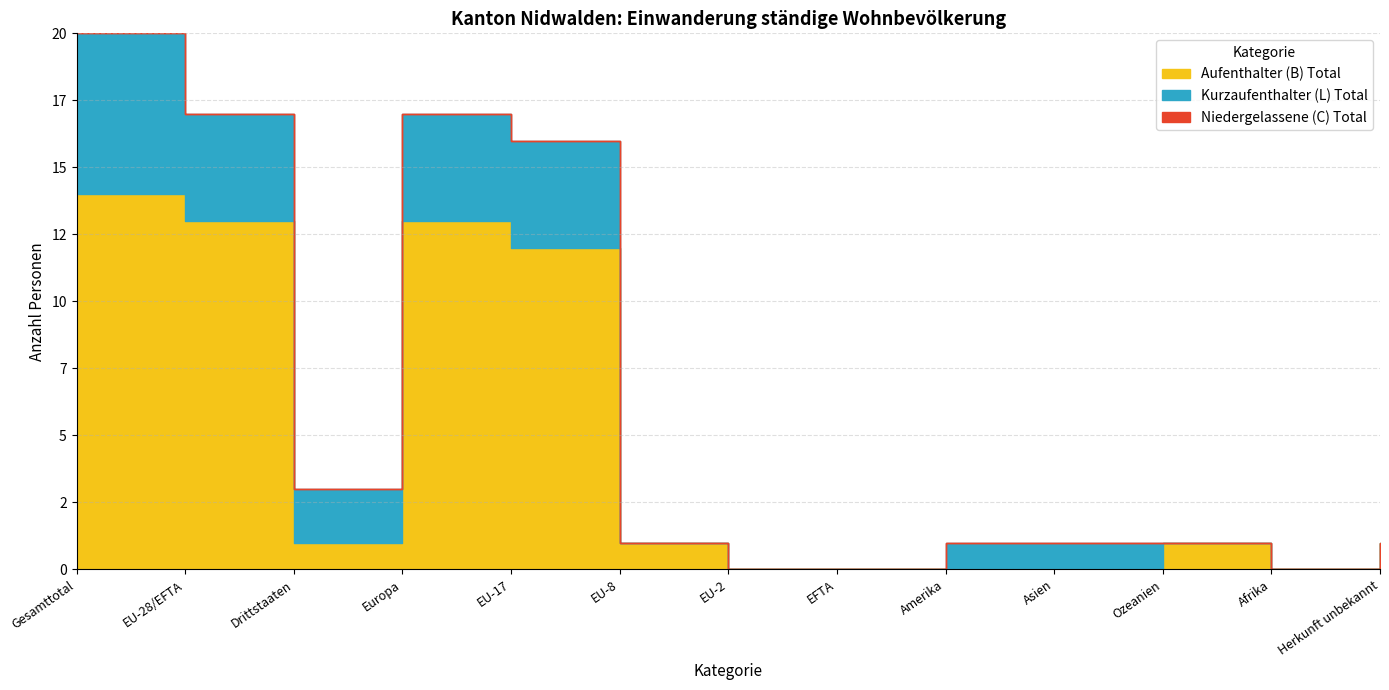

True or false: Niedergelassene (C) Total and Kurzaufenthalter (L) Total intersect in this chart.

False